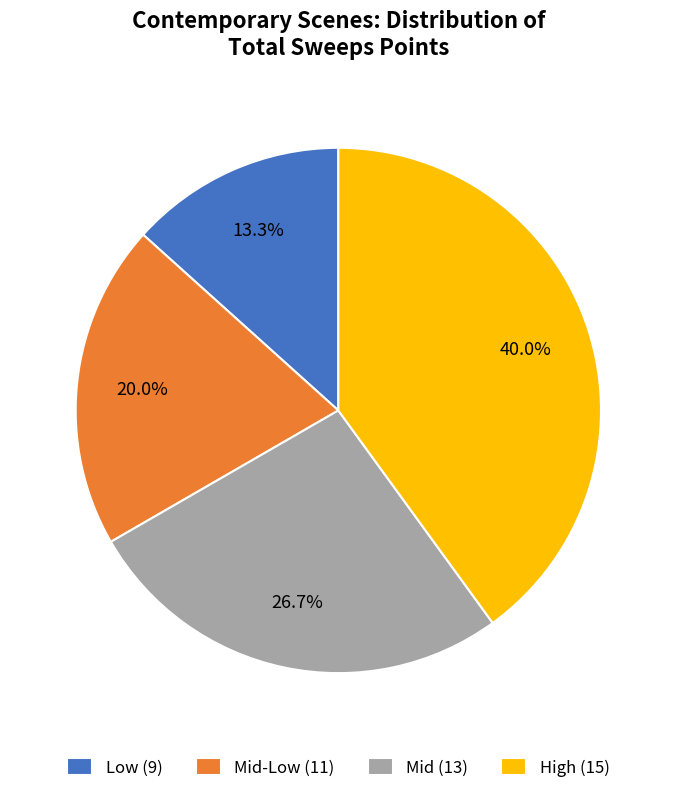

Combined, do Mid-Low (11) and Mid (13) account for over 50%?

No